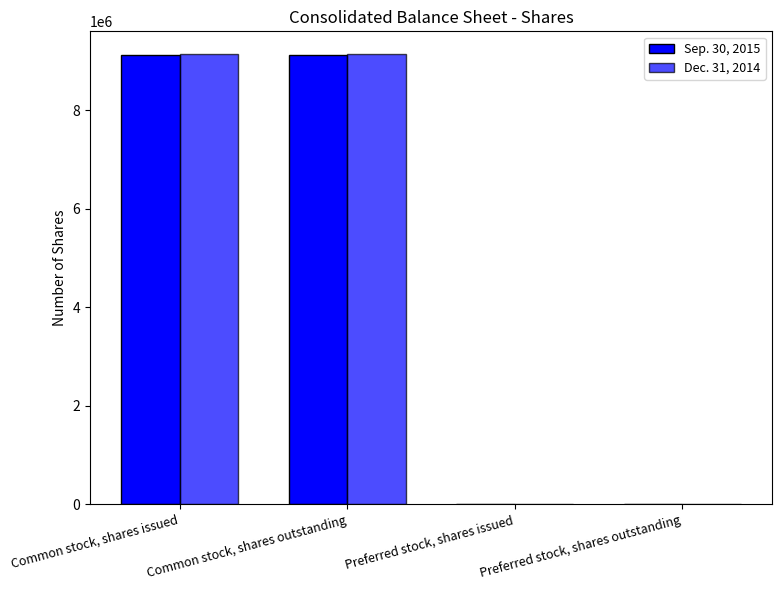

Count the Dec. 31, 2014 values in the range 0 to 9149274.

4